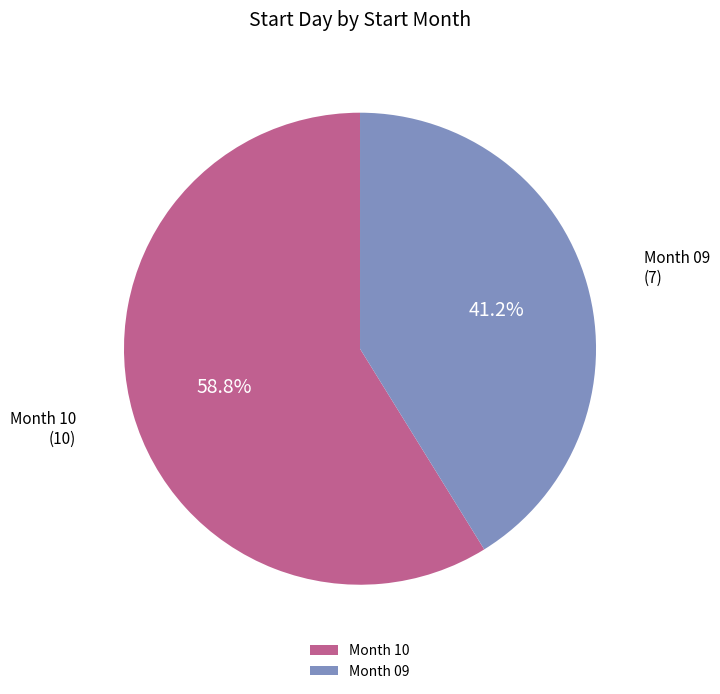

What is the majority slice?

Month 10